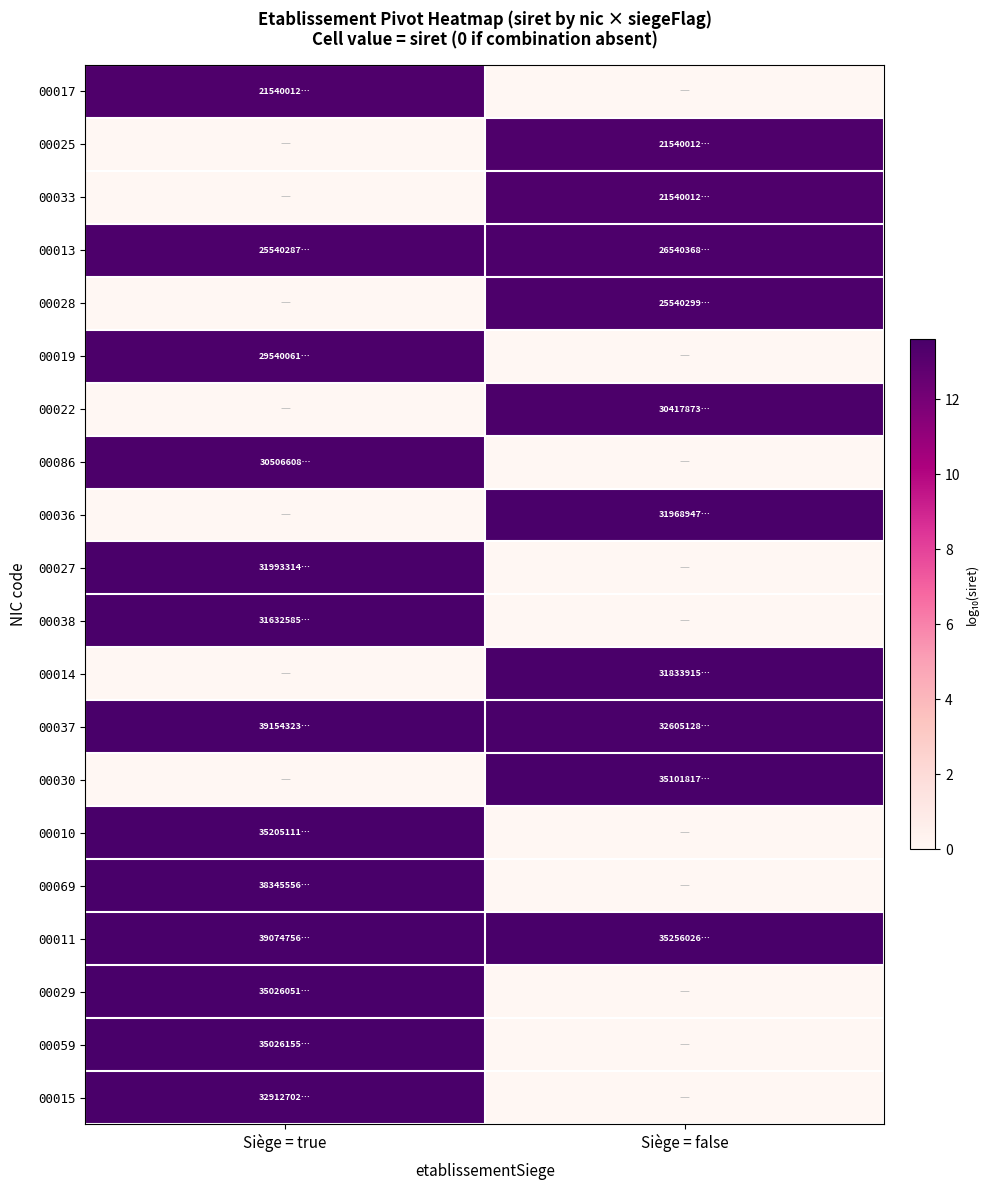

Reading left to right, list all the values displayed in this chart.

00017: Siège = true=13.3	Siège = false=0.0
00025: Siège = true=0.0	Siège = false=13.3
00033: Siège = true=0.0	Siège = false=13.3
00013: Siège = true=13.4	Siège = false=13.4
00028: Siège = true=0.0	Siège = false=13.4
00019: Siège = true=13.5	Siège = false=0.0
00022: Siège = true=0.0	Siège = false=13.5
00086: Siège = true=13.5	Siège = false=0.0
00036: Siège = true=0.0	Siège = false=13.5
00027: Siège = true=13.5	Siège = false=0.0
00038: Siège = true=13.5	Siège = false=0.0
00014: Siège = true=0.0	Siège = false=13.5
00037: Siège = true=13.6	Siège = false=13.5
00030: Siège = true=0.0	Siège = false=13.5
00010: Siège = true=13.5	Siège = false=0.0
00069: Siège = true=13.6	Siège = false=0.0
00011: Siège = true=13.6	Siège = false=13.5
00029: Siège = true=13.5	Siège = false=0.0
00059: Siège = true=13.5	Siège = false=0.0
00015: Siège = true=13.5	Siège = false=0.0